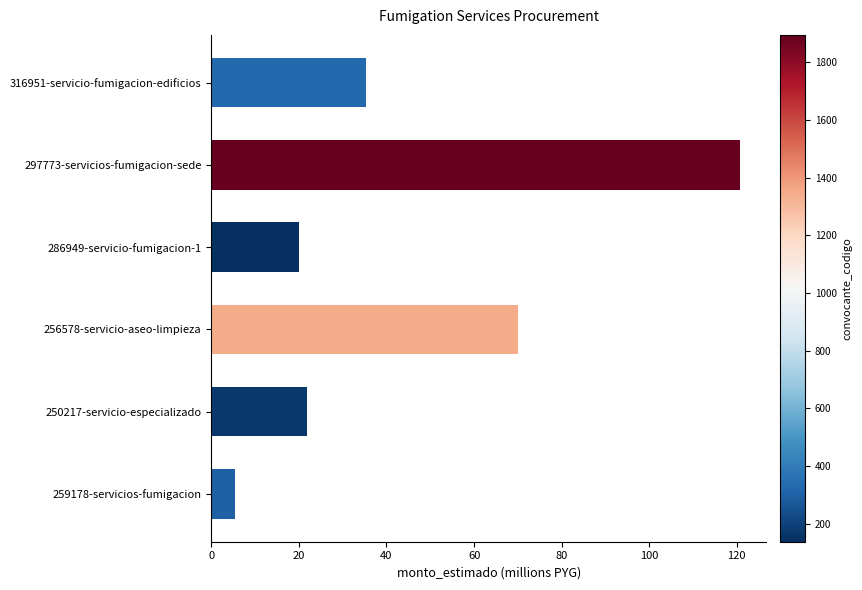

True or false: the data shows 35.3 at 316951-servicio-fumigacion-edificios.

True